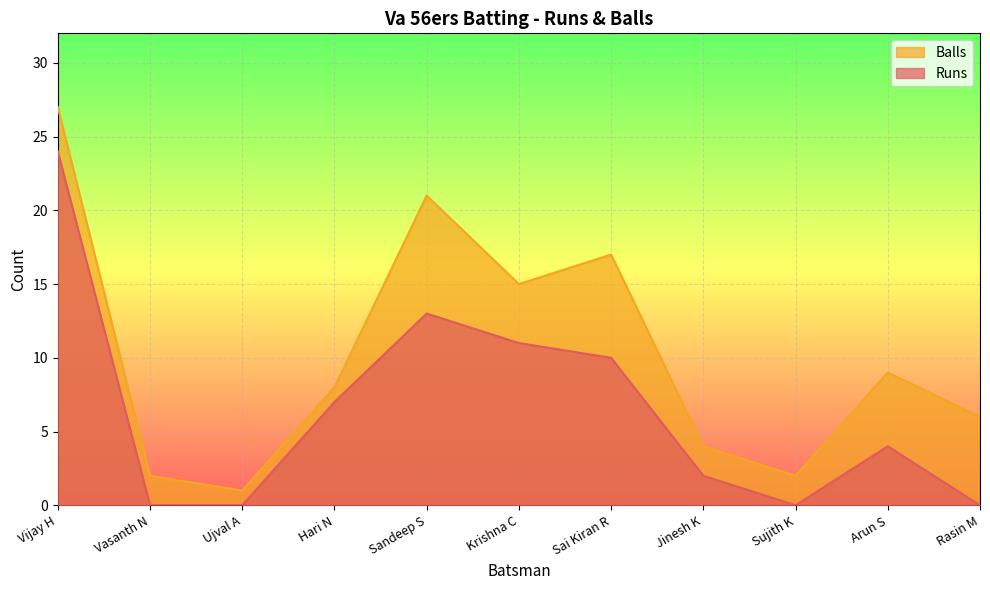

True or false: Runs and Balls intersect in this chart.

False